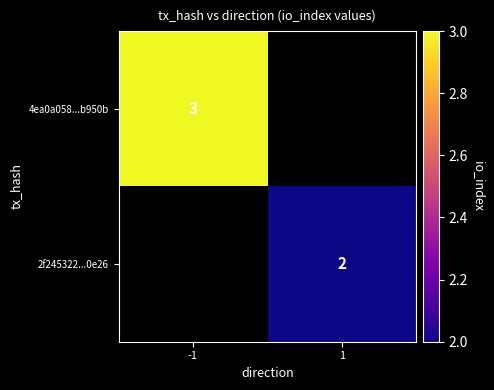

The 4ea0a058...b950b series shows 3 at -1. True or false?

True